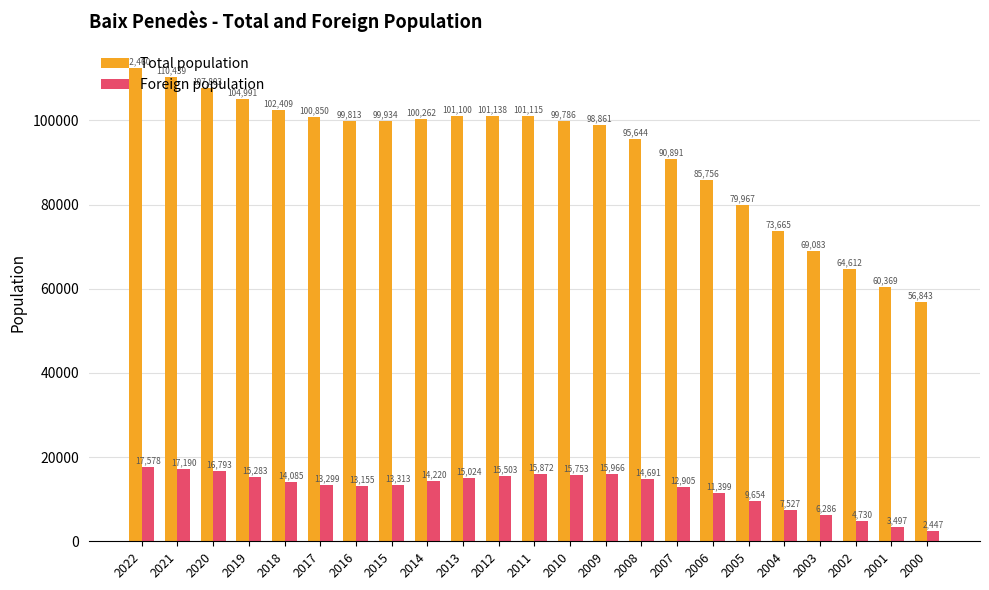

At which label is Total population closest to 84651?

2006